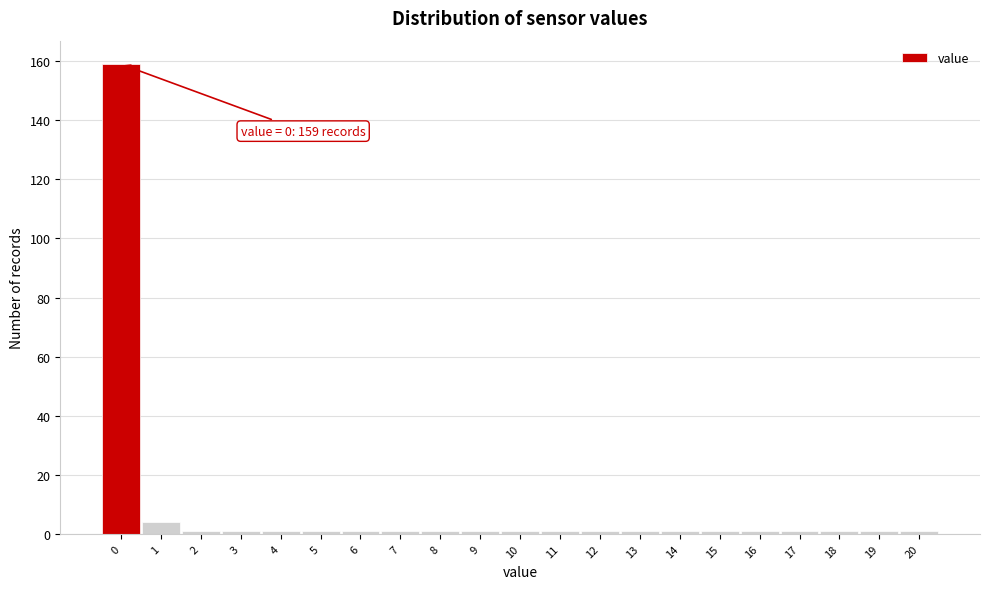

Reading left to right, list all the values displayed in this chart.

159	4	1	1	1	1	1	1	1	1	1	1	1	1	1	1	1	1	1	1	1